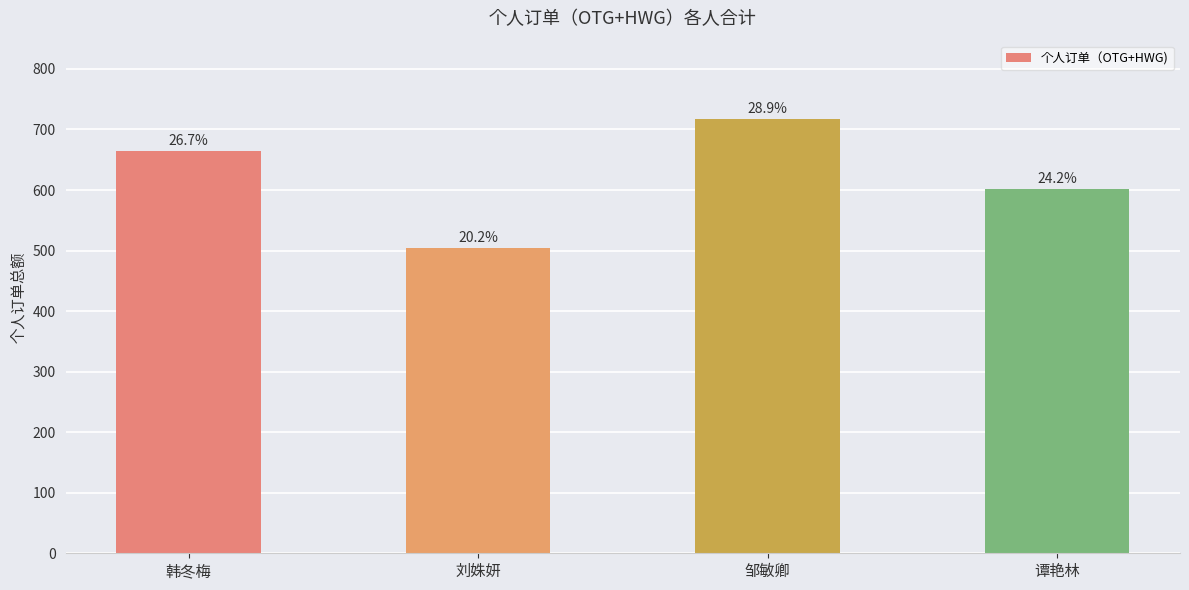

How many bars are there in total?

4